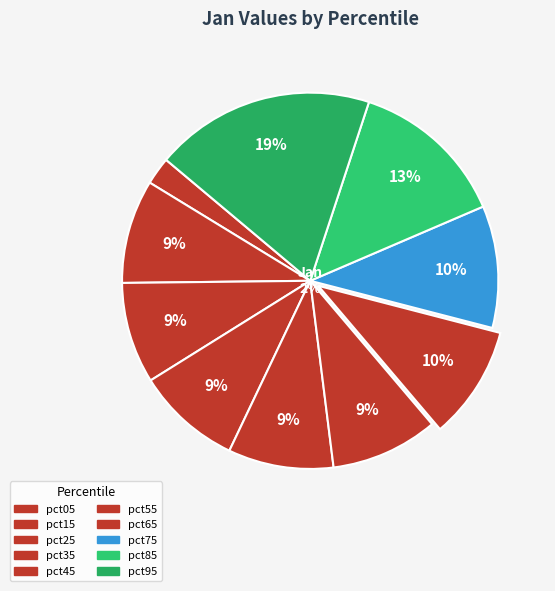

To the nearest percent, what is the combined percentage of pct55 and pct15?

18%